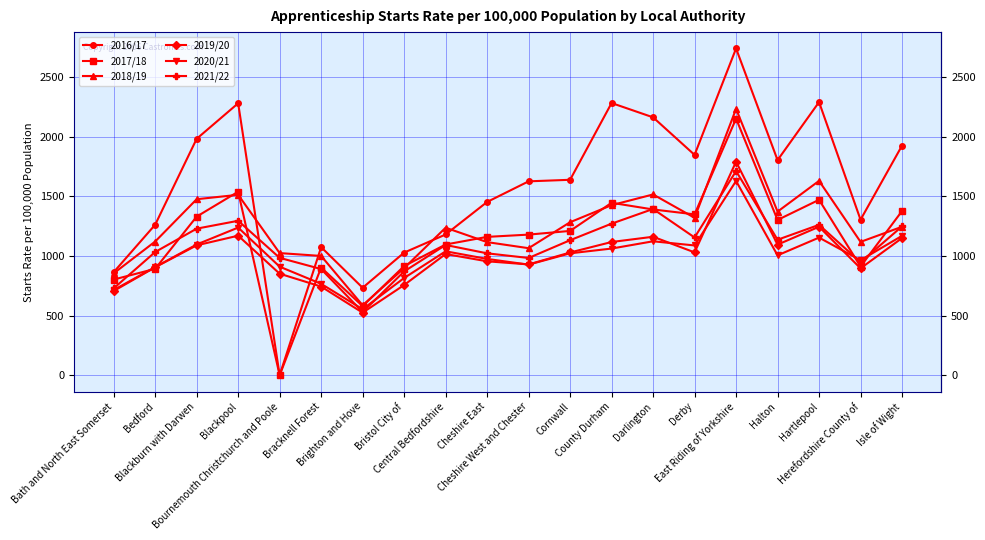

Rank the series by their maximum value, from highest to lowest.

2016/17, 2018/19, 2017/18, 2019/20, 2021/22, 2020/21